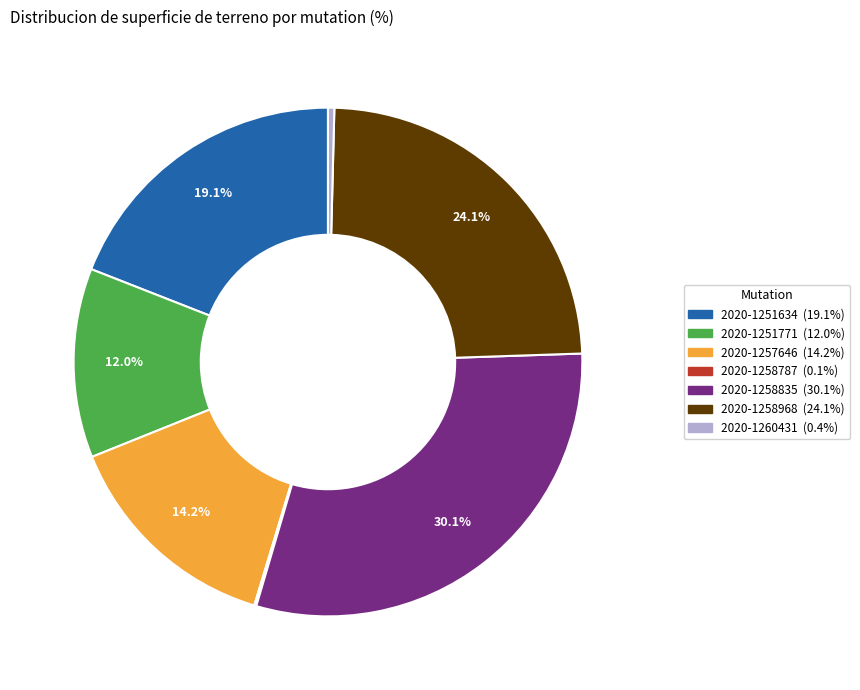

What percentage is the 2020-1257646 slice, to the nearest percent?

14%